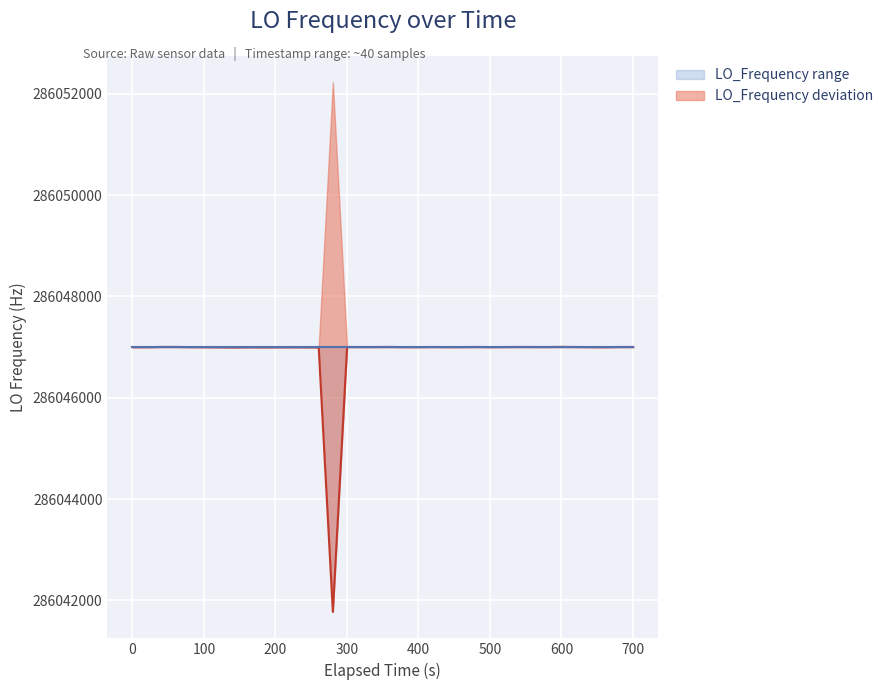

What is the maximum value for LO_Frequency range?

286047003.9